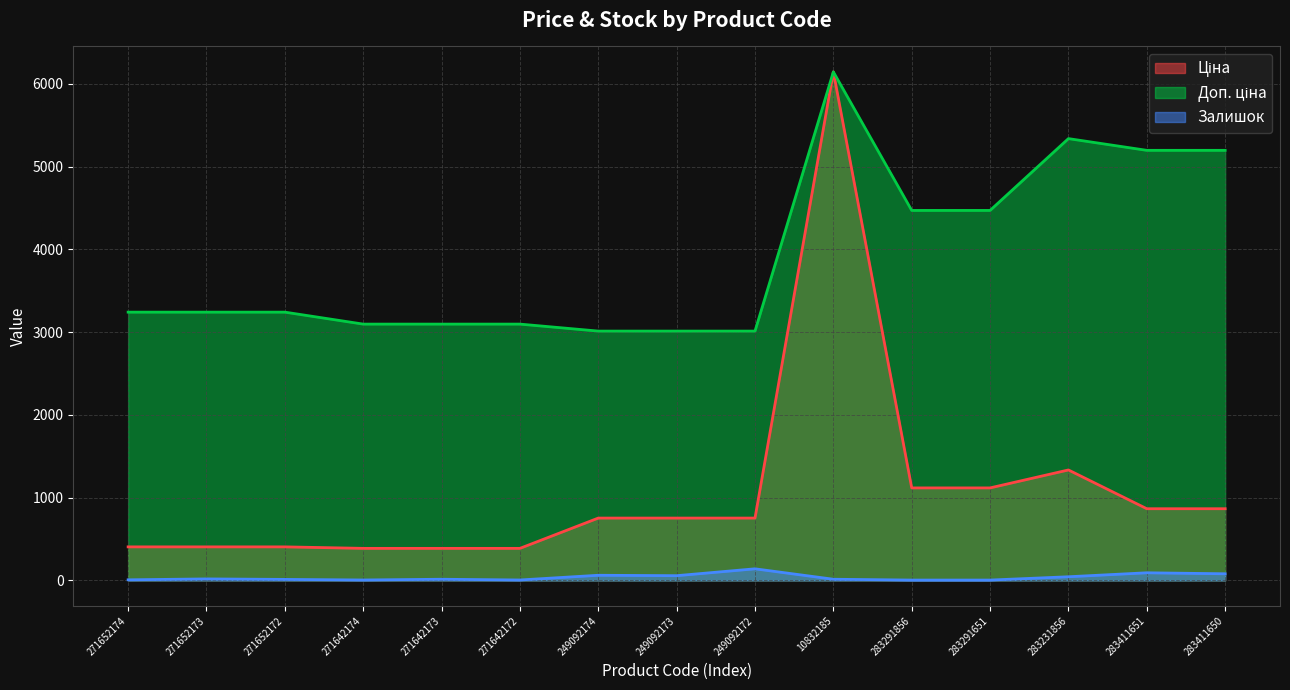

Rank the series by their average value, from lowest to highest.

Залишок, Ціна, Доп. ціна